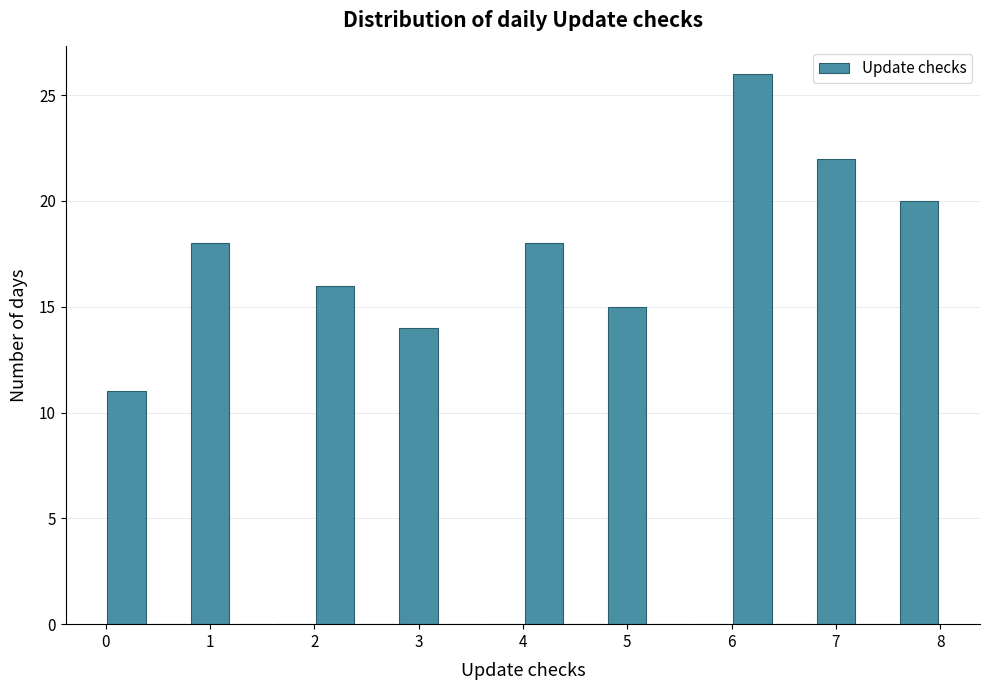

Which range on the x-axis has the tallest bar?

6.0 to 6.4